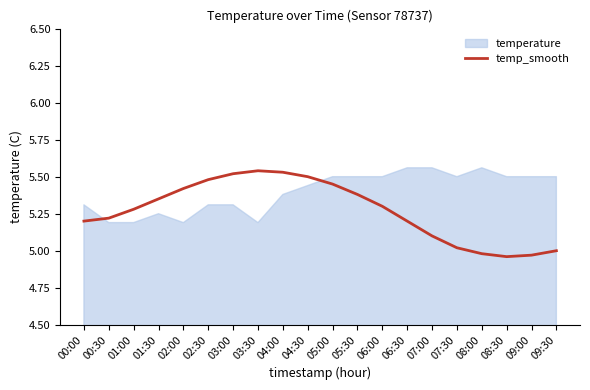

What is the maximum value shown in the chart?

5.5